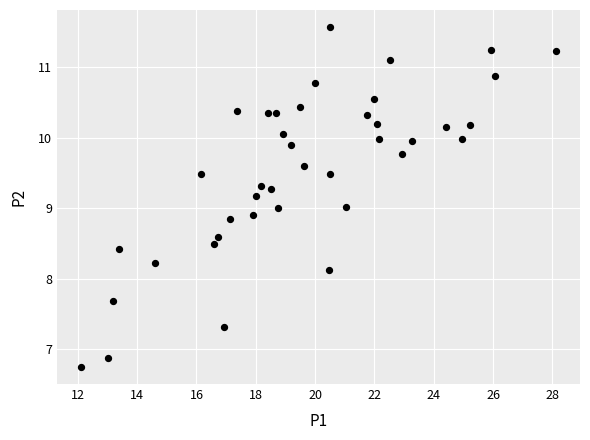

What is the range of Y values (max minus min)?

4.8